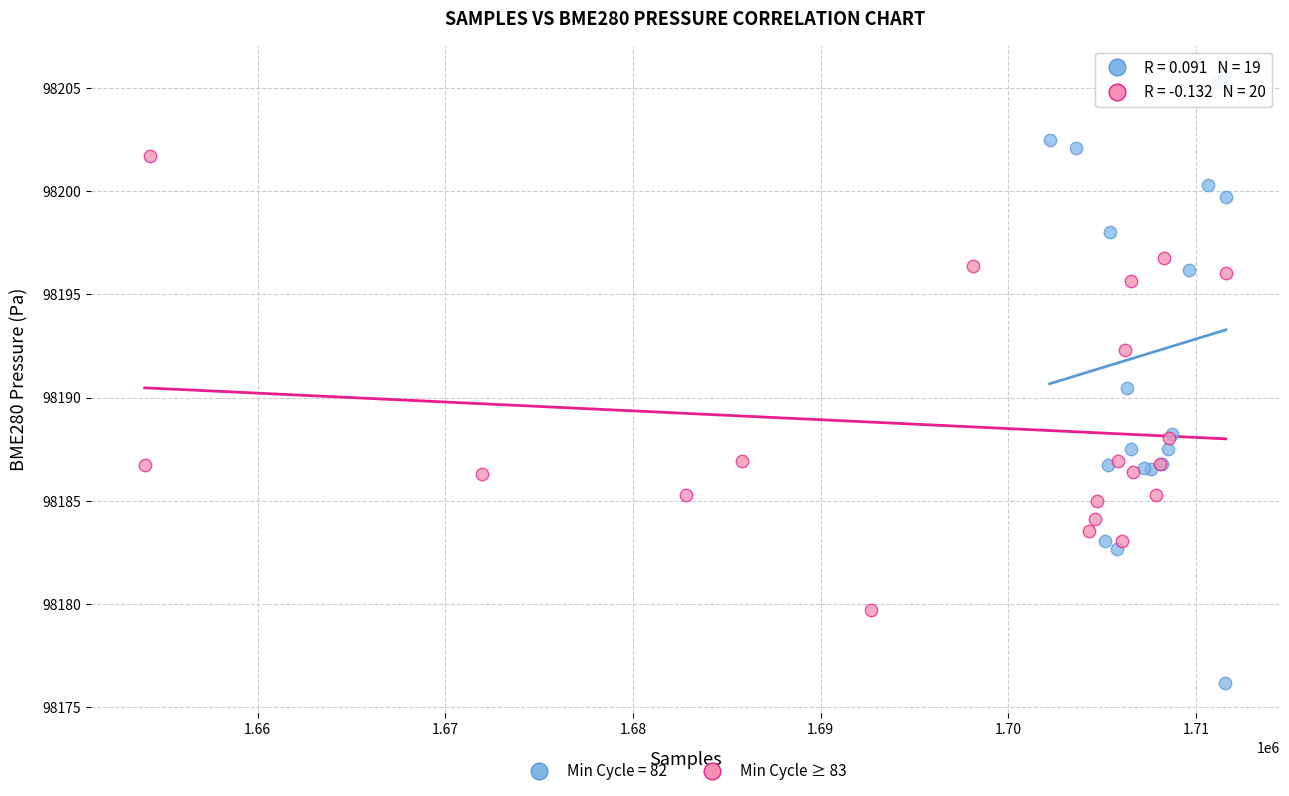

Which series reaches the minimum Y coordinate?

Min Cycle = 82